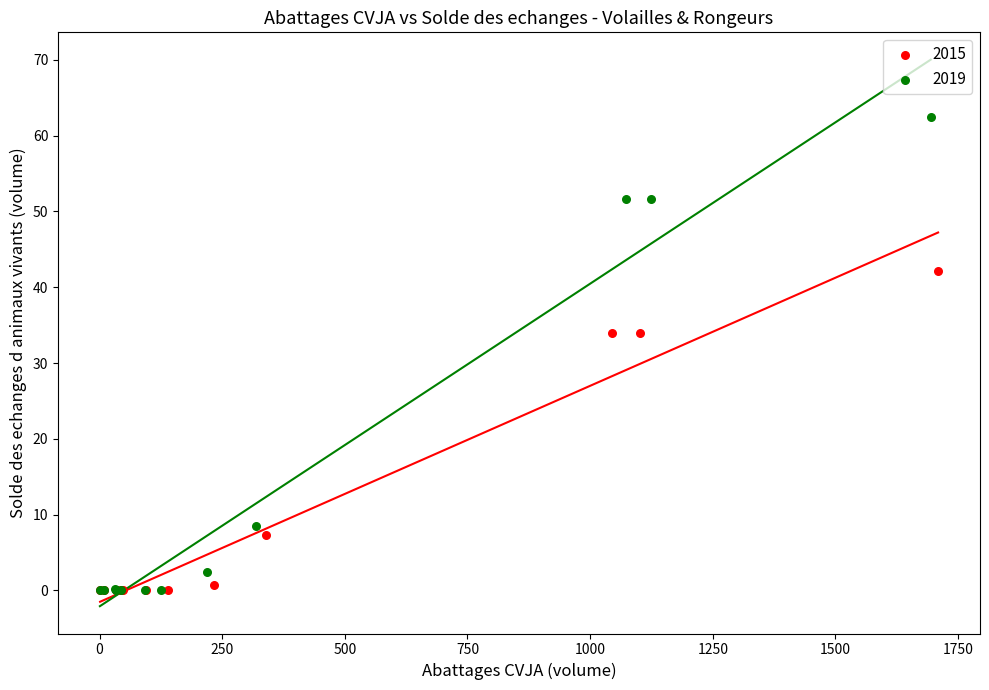

Which series contains the highest Y value?

2019